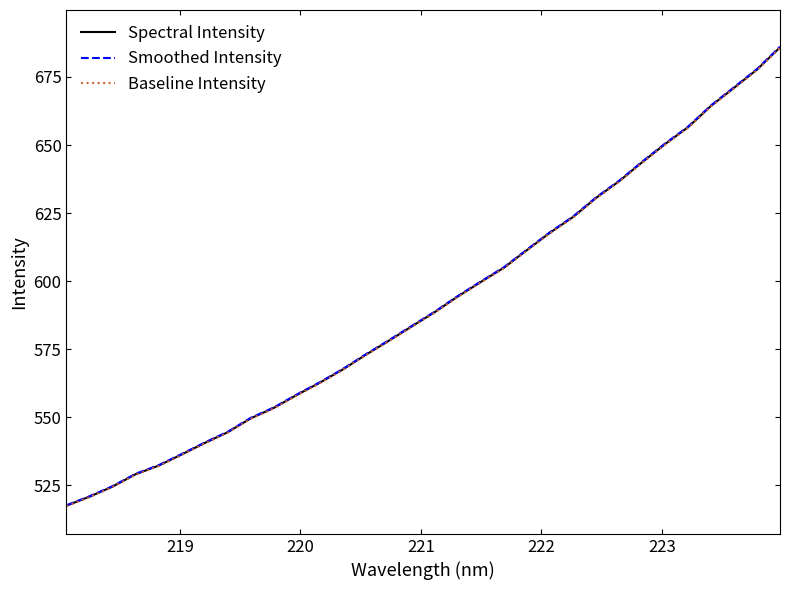

What is the maximum value shown in the chart?

686.1